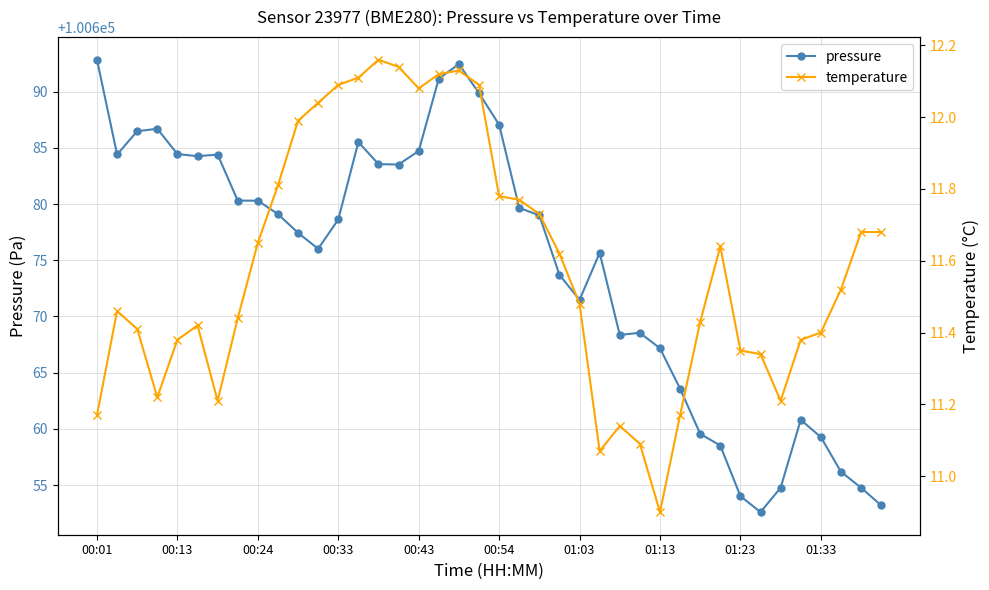

What is the minimum value for temperature?

10.9